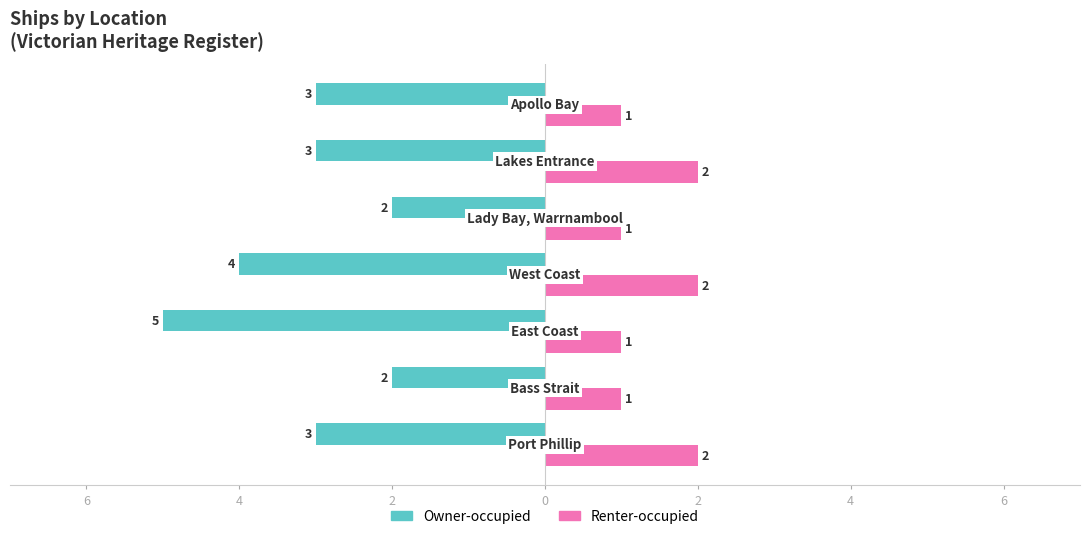

What are all the series names shown in the legend?

Owner-occupied, Renter-occupied